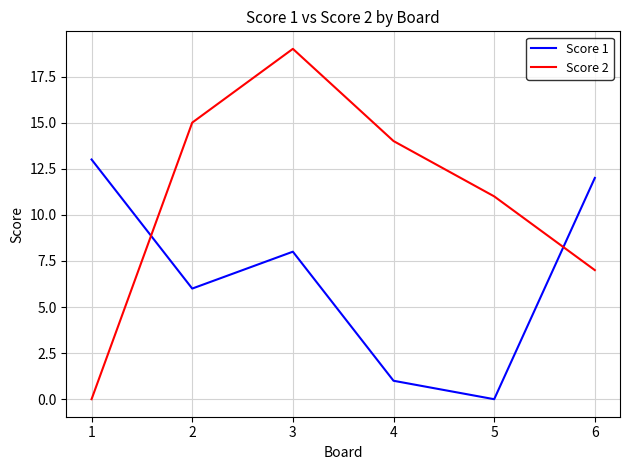

List the series in order of their peak value, highest first.

Score 2, Score 1